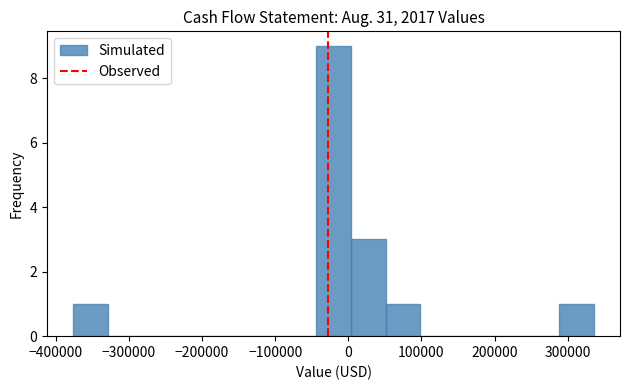

Reading left to right, transcribe this chart: for each bar, give the range it covers on the x-axis and its height. Neither the bar edges nor the heights are printed on the chart, so give them approximately, as read against the axes.

-380000 to -330000: 1
-330000 to -280000: 0
-280000 to -230000: 0
-230000 to -190000: 0
-190000 to -140000: 0
-140000 to -90000: 0
-90000 to -40000: 0
-40000 to 0: 9
0 to 50000: 3
50000 to 100000: 1
100000 to 150000: 0
150000 to 190000: 0
190000 to 240000: 0
240000 to 290000: 0
290000 to 340000: 1